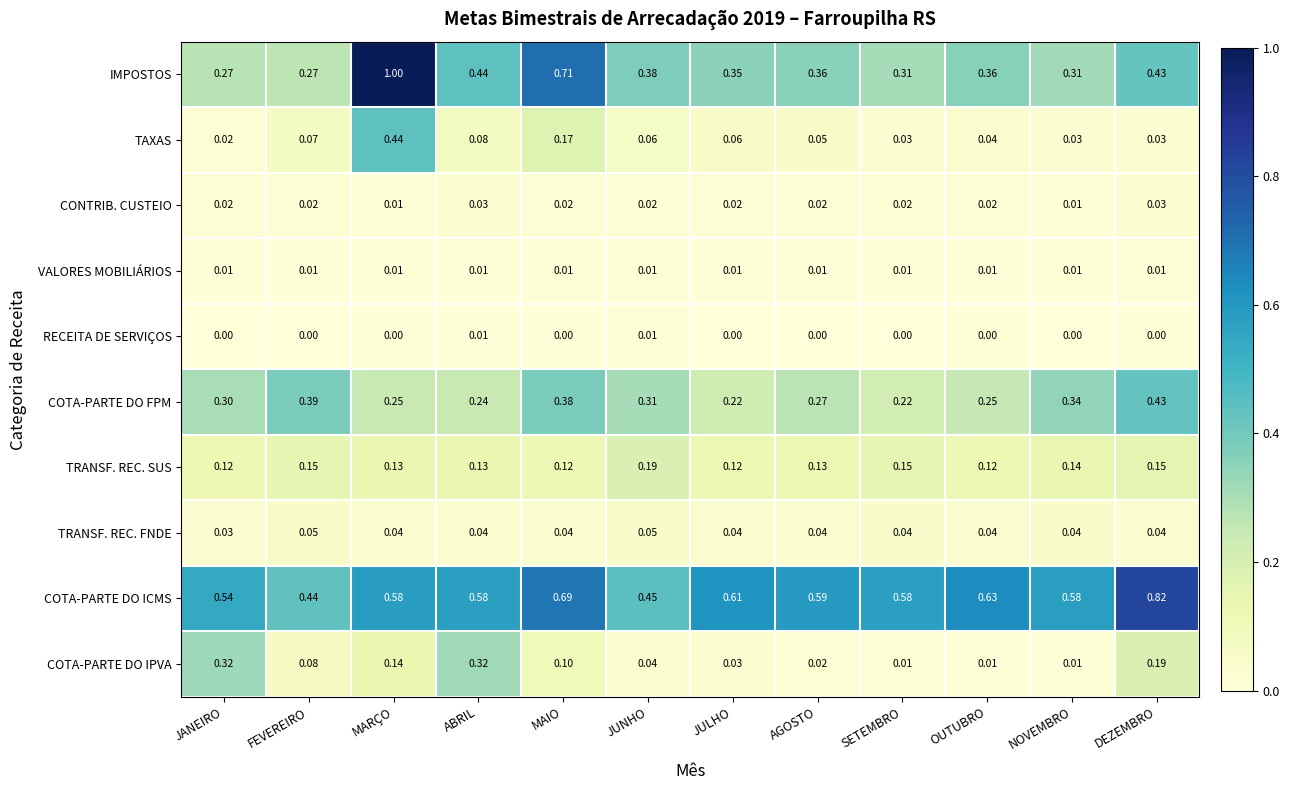

Is the value of RECEITA DE SERVIÇOS at DEZEMBRO greater than the value of CONTRIB. CUSTEIO at JULHO?

No